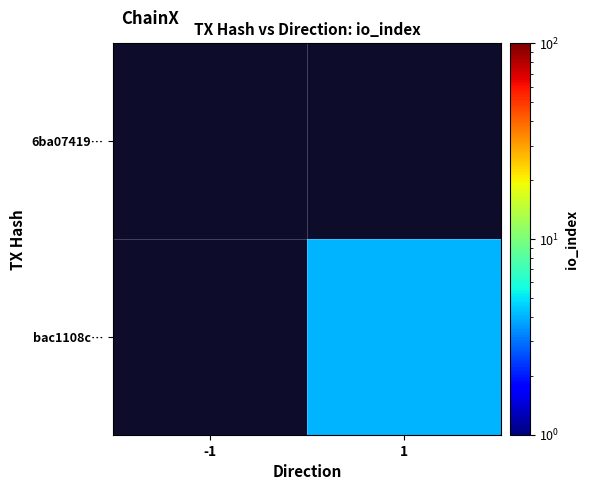

Which label corresponds to the smallest value in the chart?

-1